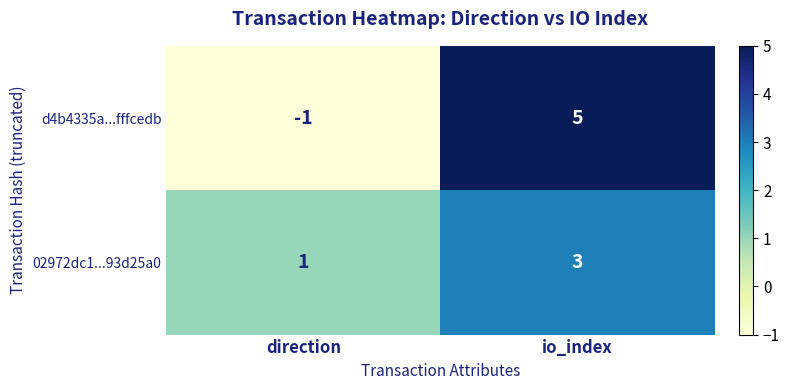

Where is 02972dc1...93d25a0 nearest to the value 2?

direction